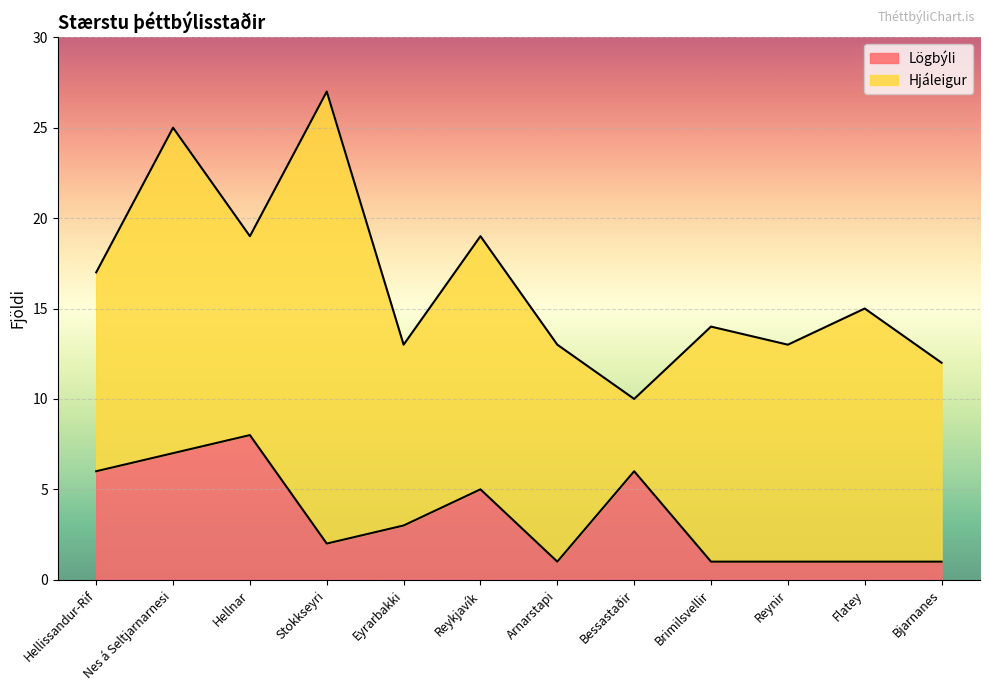

What is the sum of the values at Brimilsvellir and Nes á Seltjarnarnesi?

8